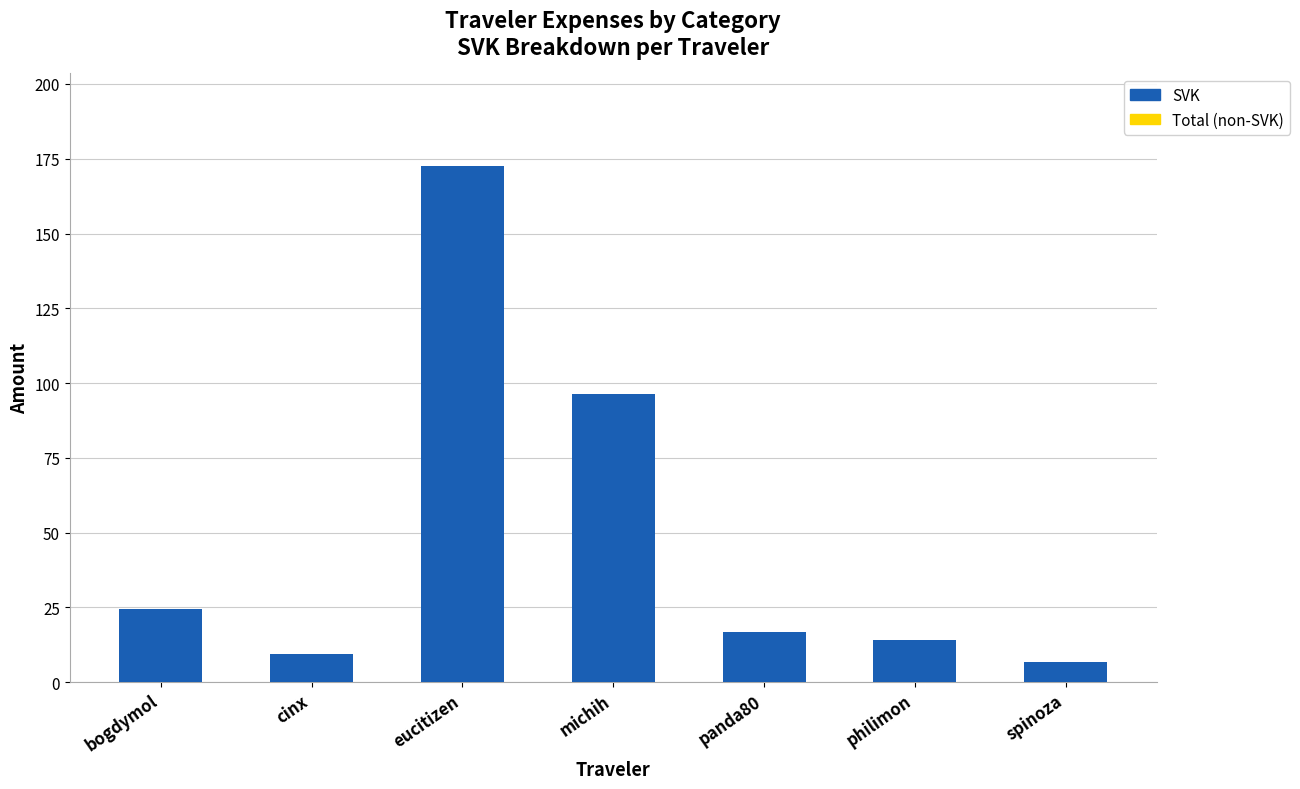

True or false: the data shows 24.5 at bogdymol.

True